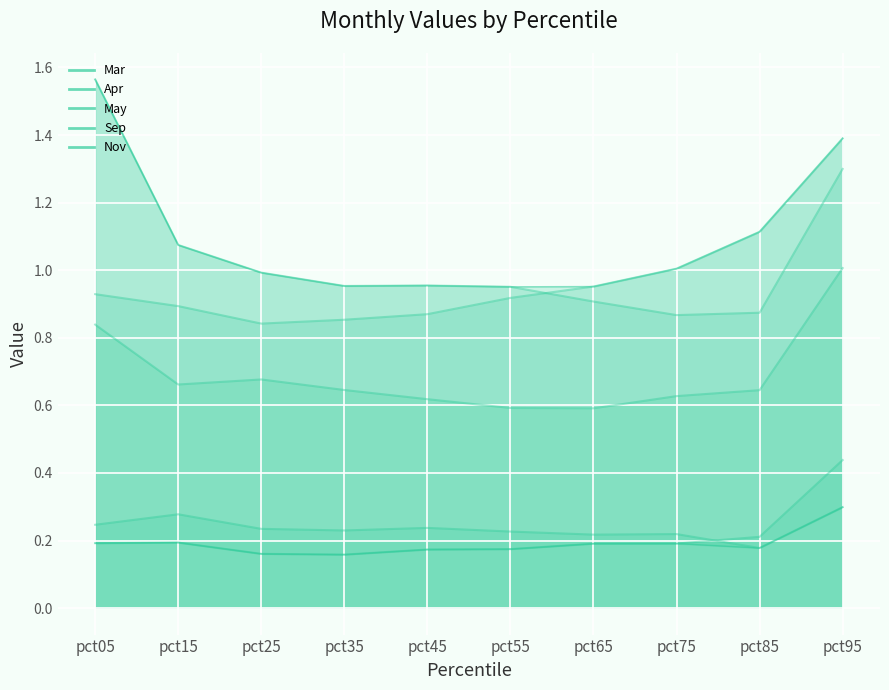

At which category does Mar reach its first local peak?

pct45